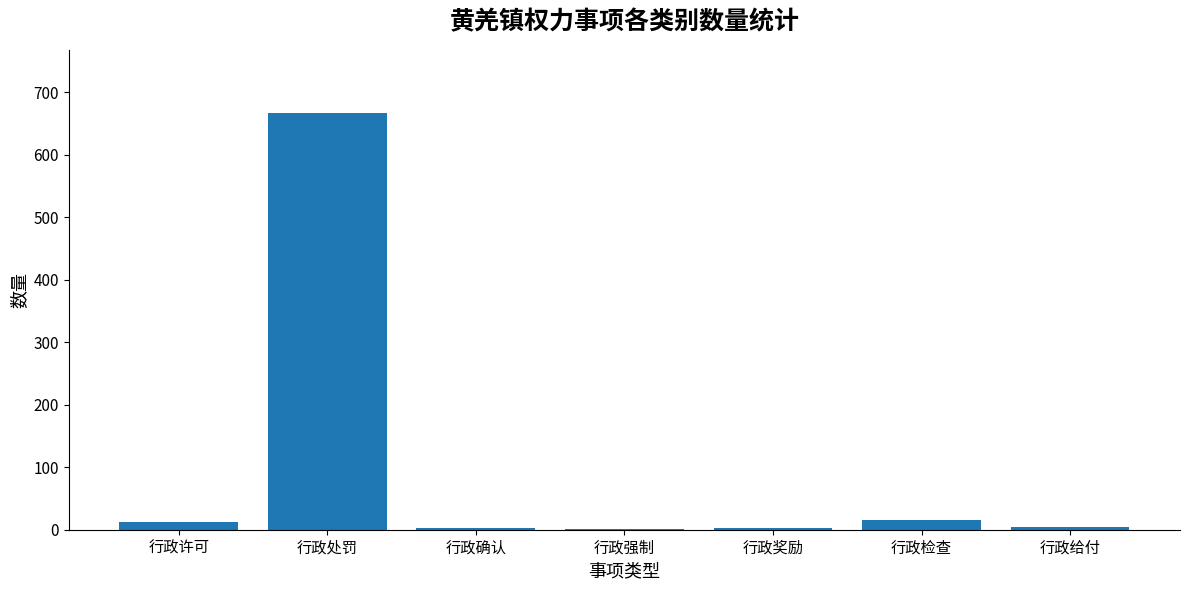

Is it true that the value at 行政奖励 is 3?

True